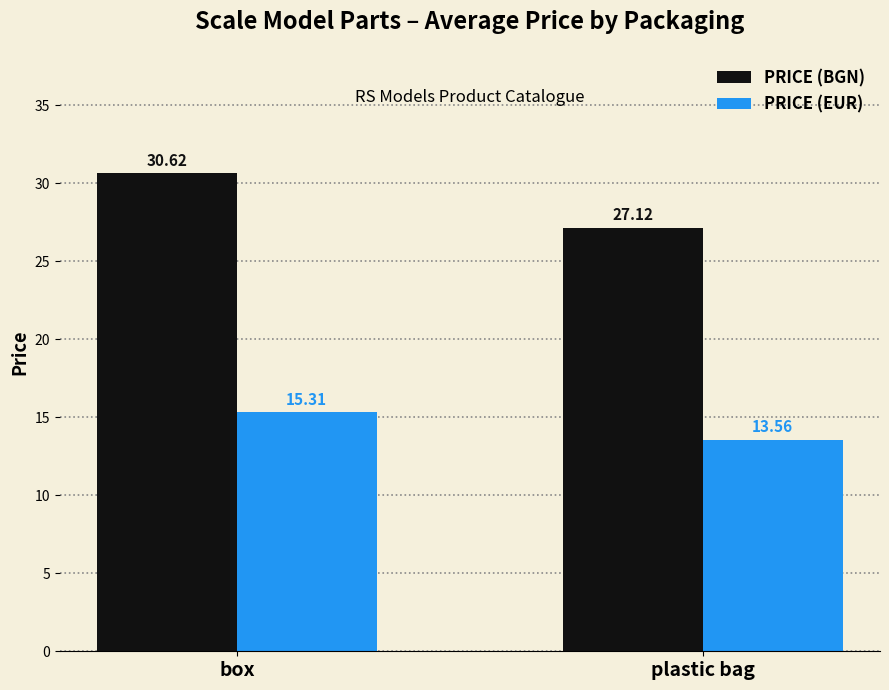

What is the minimum value shown in the chart?

13.6